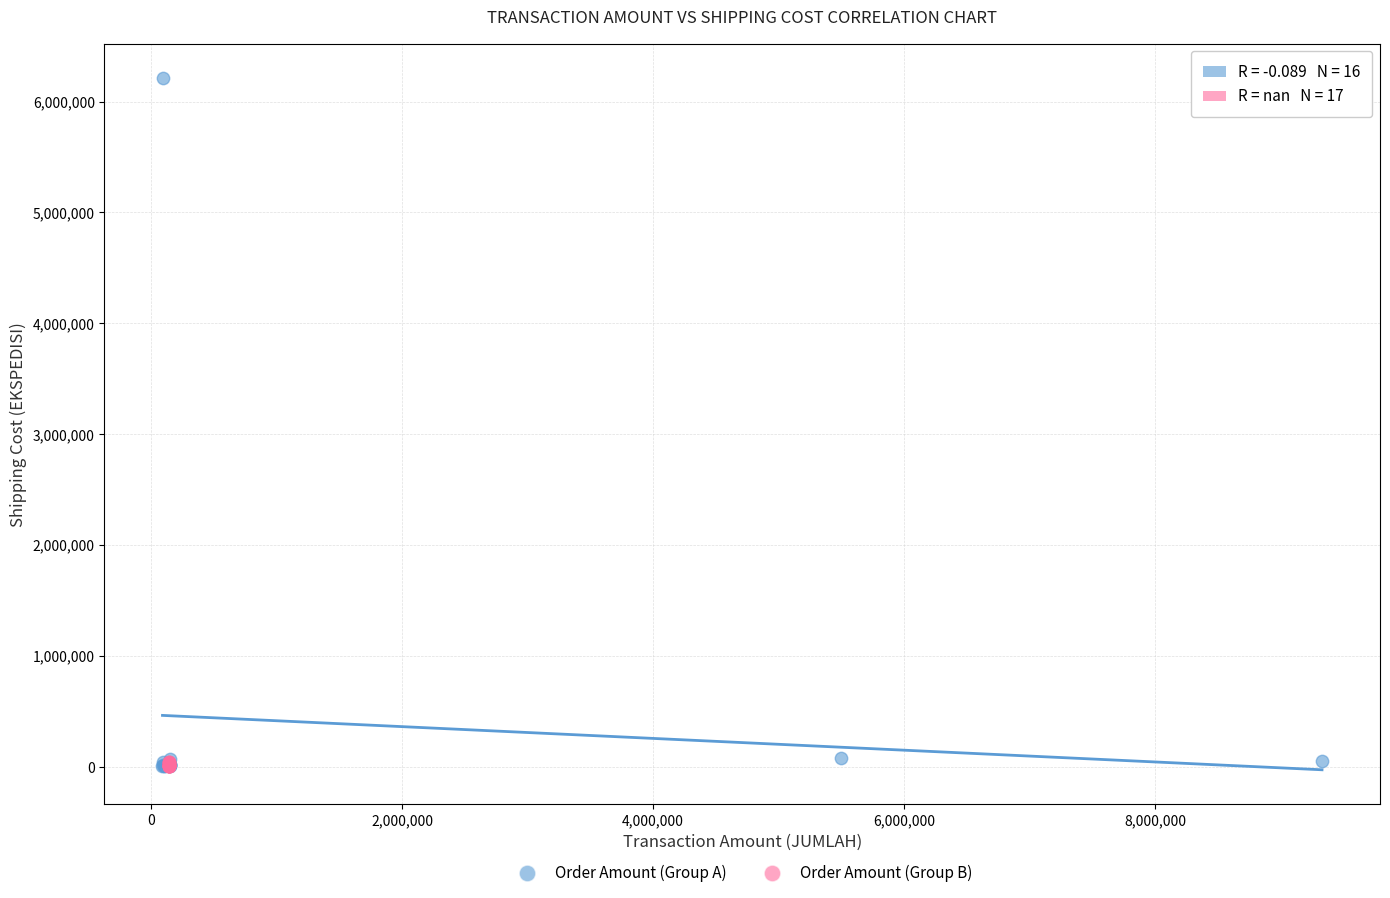

Which series has the largest Y range (max minus min)?

Order Amount (Group A)